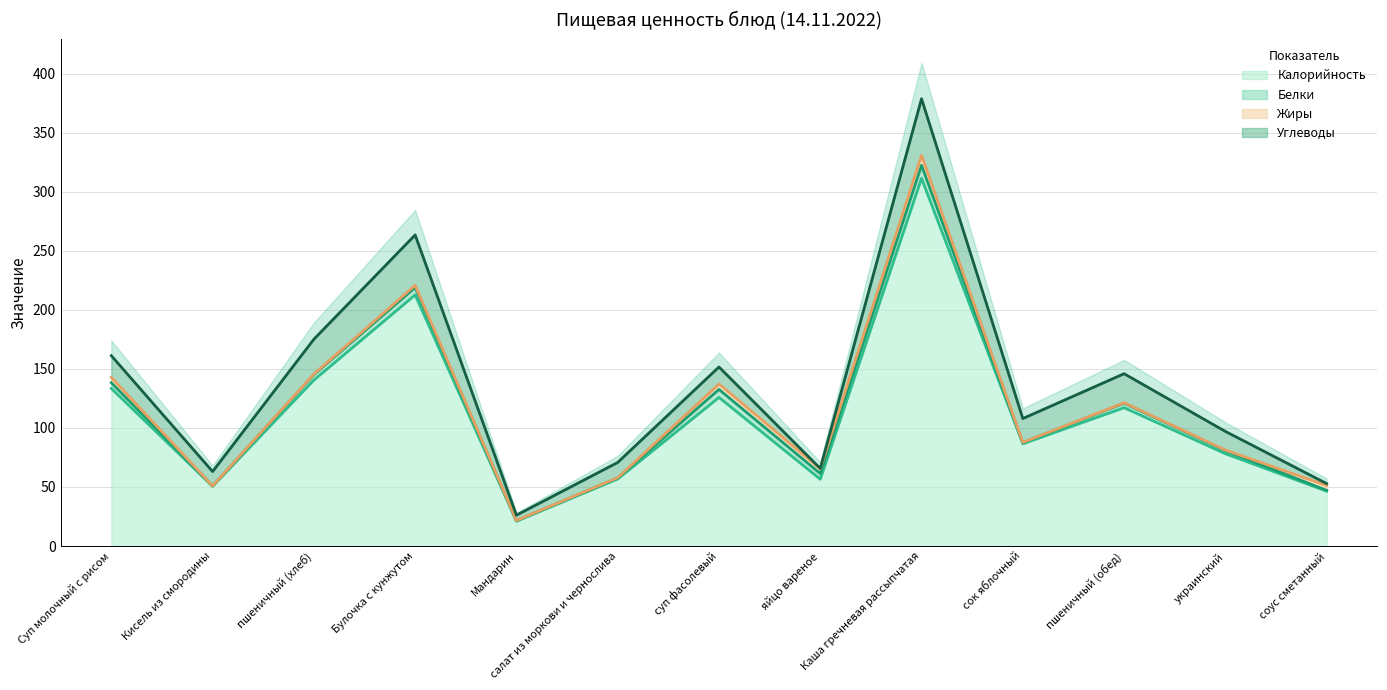

Reading left to right, what are all the values shown in this chart?

Калорийность: 133.5	50.6	140.6	212.8	21.0	56.8	125.9	56.6	311.6	86.6	117.2	78.2	46.5
Белки: 4.9	0.2	4.6	6.2	0.5	0.9	6.8	4.8	11.0	1.0	3.8	2.6	0.7
Жиры: 4.5	0.1	0.5	1.9	0.1	0.2	4.6	4.0	8.5	0.2	0.4	0.5	4.1
Углеводы: 18.4	12.2	29.5	42.7	4.5	12.9	14.4	0.3	47.9	20.2	24.6	15.8	1.6